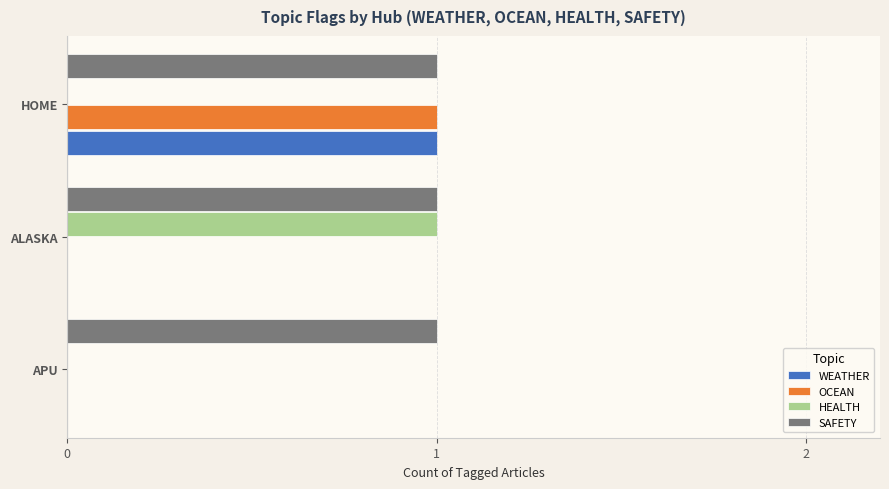

At which label does OCEAN reach its peak?

HOME